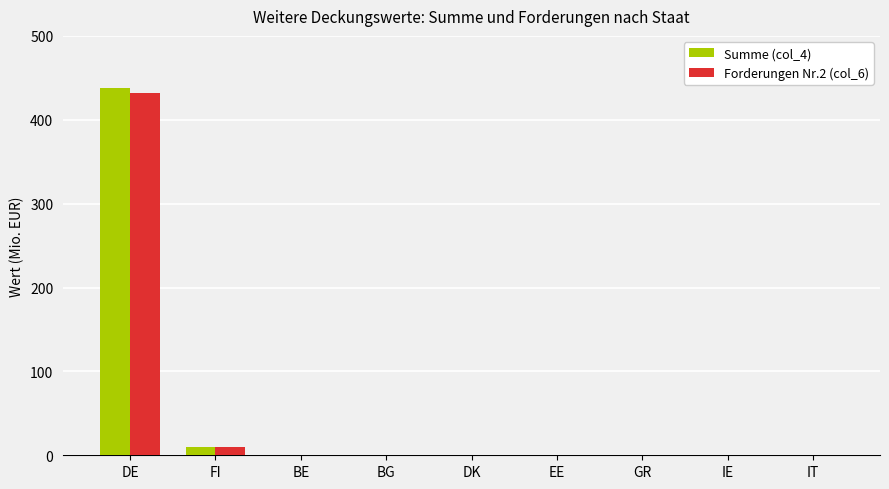

Are the bars horizontal?

No